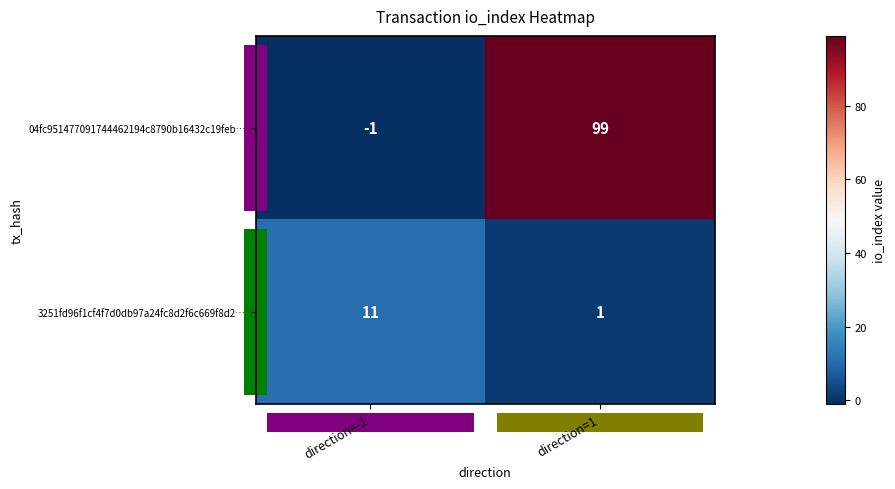

The value of 3251fd96f1cf4f7d0db97a24fc8d2f6c669f8d2… at direction=-1 is 11. True or false?

True